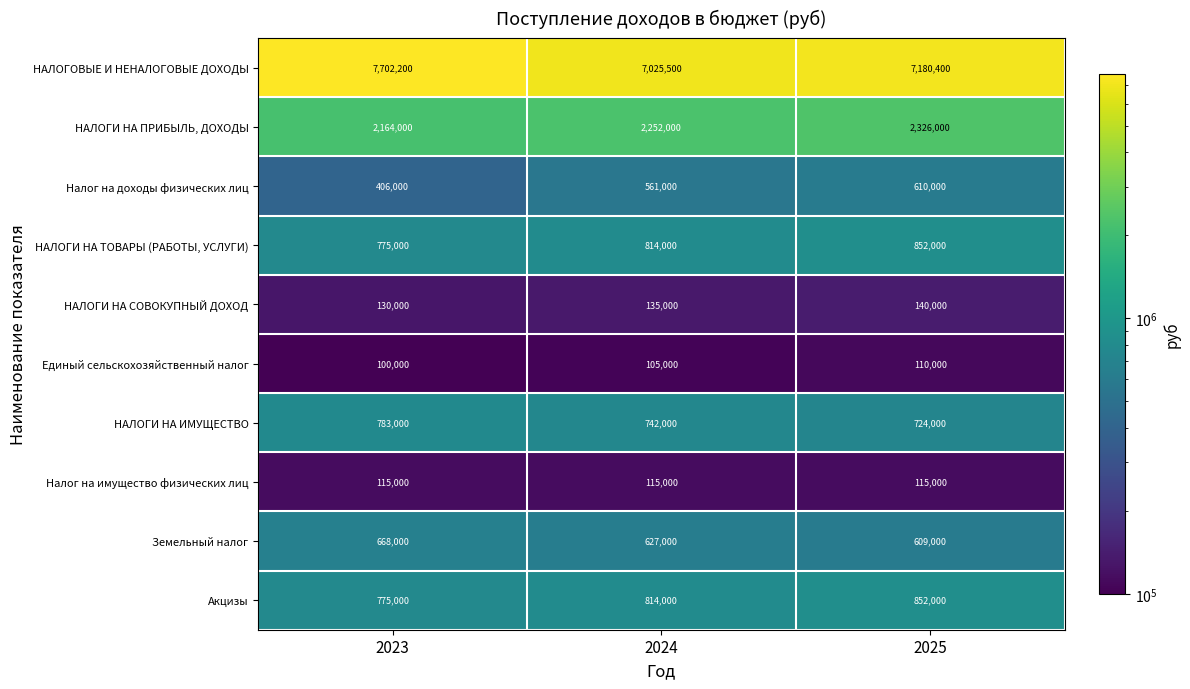

Reading right to left, list all the values displayed in this chart.

НАЛОГОВЫЕ И НЕНАЛОГОВЫЕ ДОХОДЫ: 7180400	7025500	7702200
НАЛОГИ НА ПРИБЫЛЬ, ДОХОДЫ: 2326000	2252000	2164000
Налог на доходы физических лиц: 610000	561000	406000
НАЛОГИ НА ТОВАРЫ (РАБОТЫ, УСЛУГИ): 852000	814000	775000
НАЛОГИ НА СОВОКУПНЫЙ ДОХОД: 140000	135000	130000
Единый сельскохозяйственный налог: 110000	105000	100000
НАЛОГИ НА ИМУЩЕСТВО: 724000	742000	783000
Налог на имущество физических лиц: 115000	115000	115000
Земельный налог: 609000	627000	668000
Акцизы: 852000	814000	775000